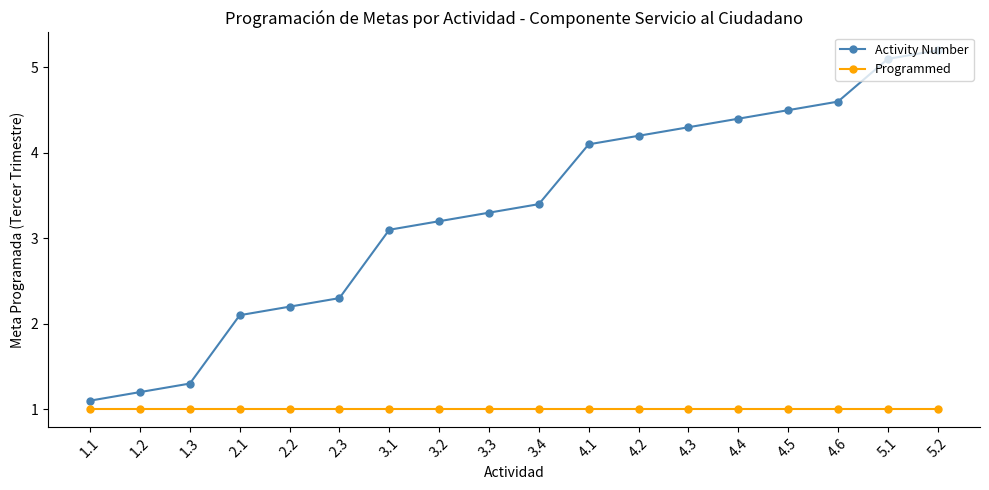

What is the difference between the highest and lowest values at 4.6?

3.6